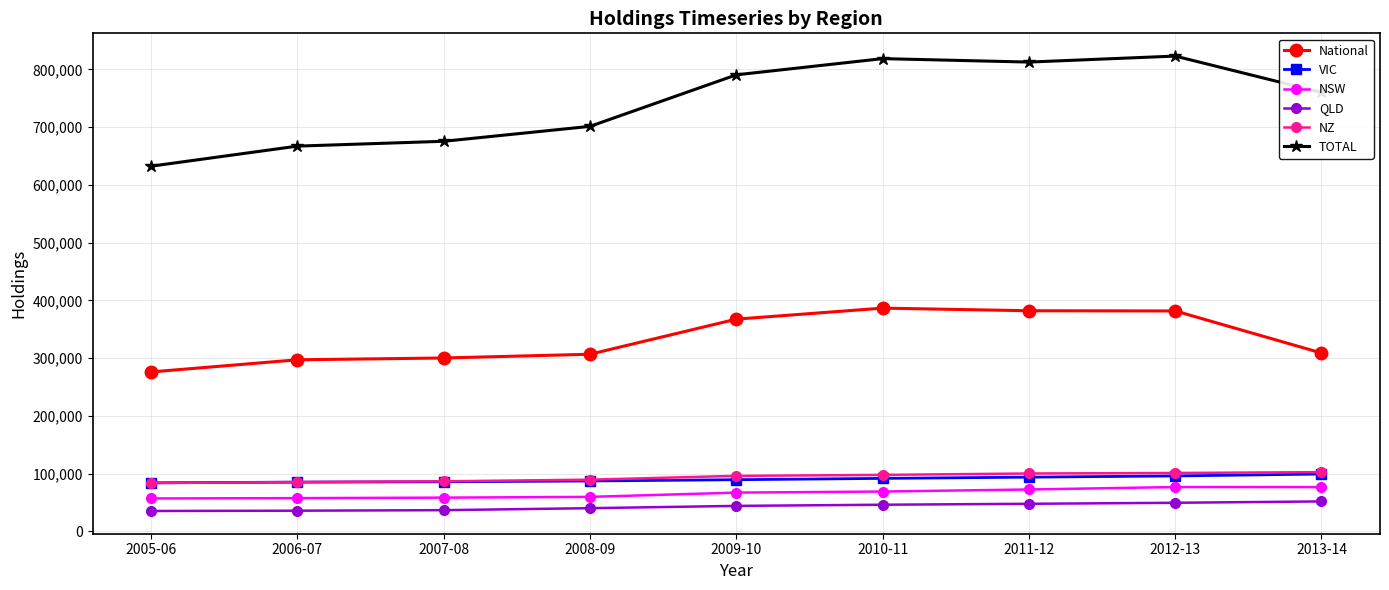

What is the difference between the maximum and minimum values in the VIC series?

15201